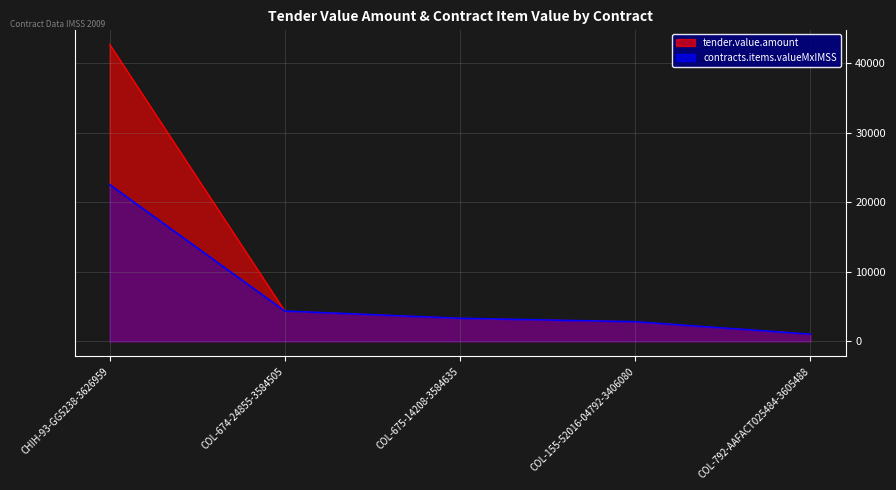

True or false: tender.value.amount and contracts.items.valueMxIMSS intersect in this chart.

False